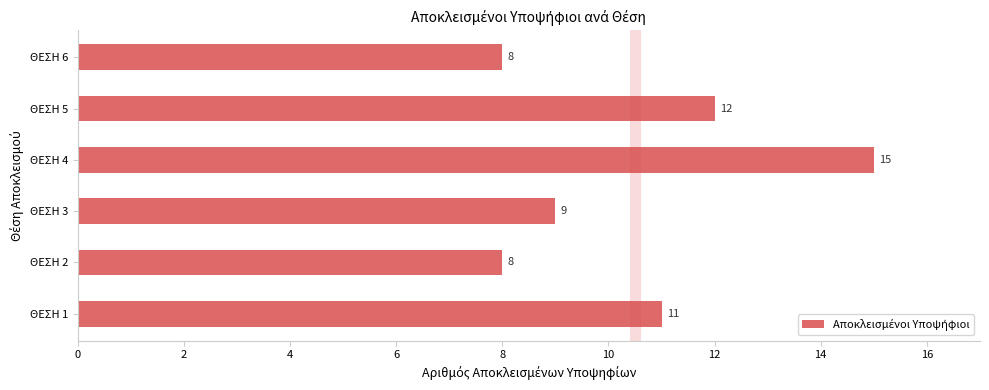

What is the change in value from ΘΕΣΗ 2 to ΘΕΣΗ 4?

+7